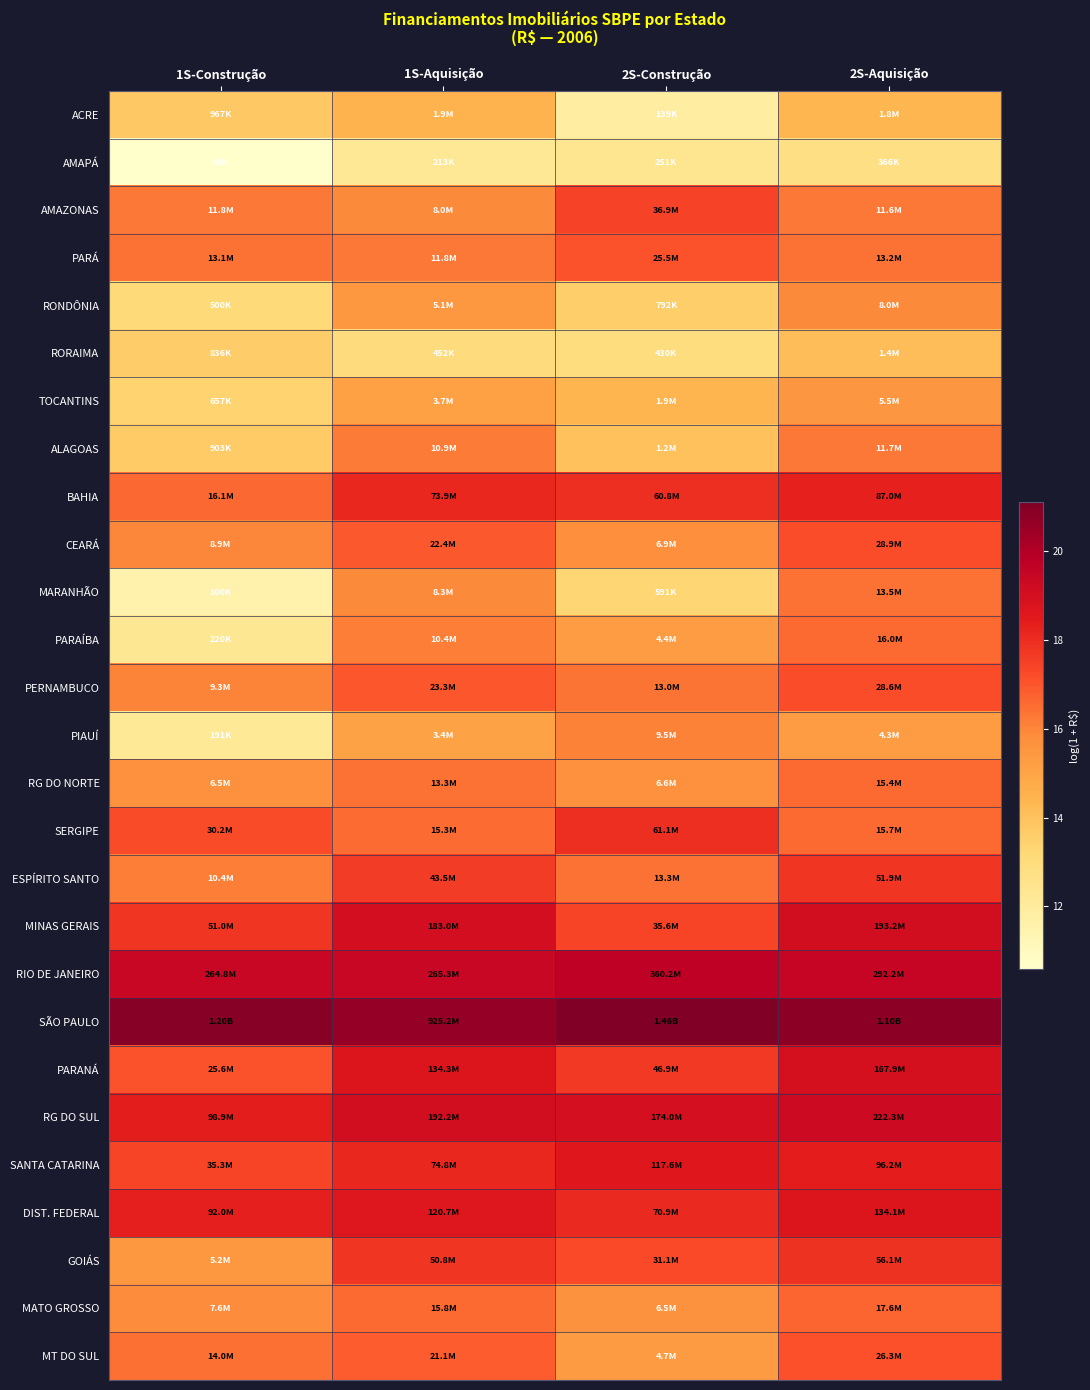

Which series has the largest total across all categories?

SÃO PAULO